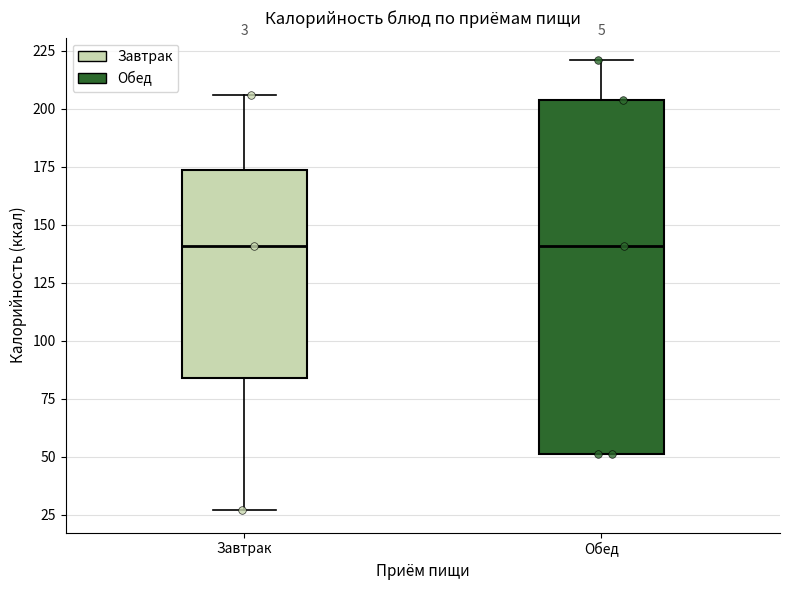

Where does the median line of the box for Обед sit on the y-axis? The values are not printed on the chart, so give them approximately, as read against the axis.

140